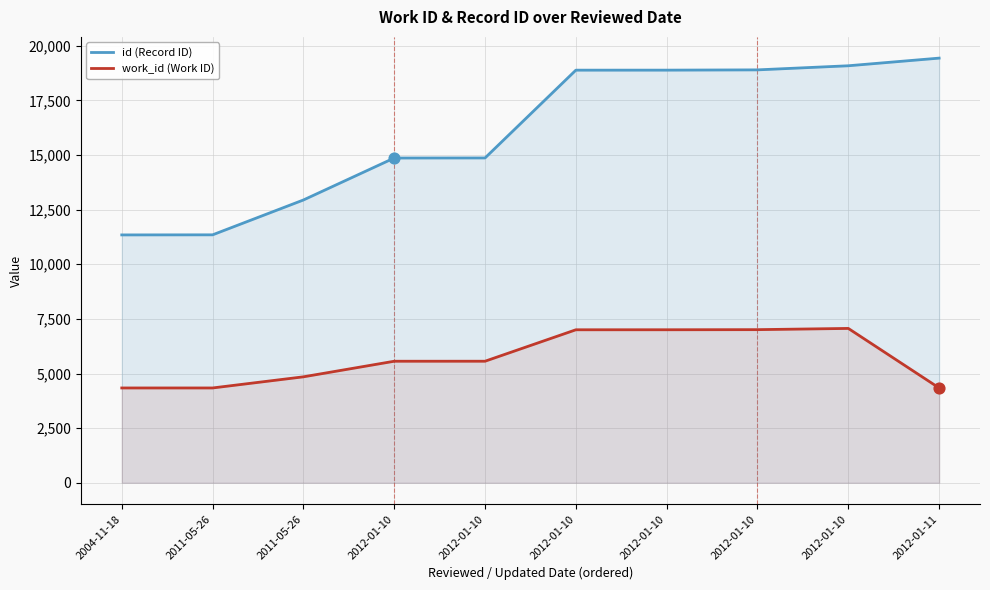

Which series contains the highest Y value?

id (Record ID)